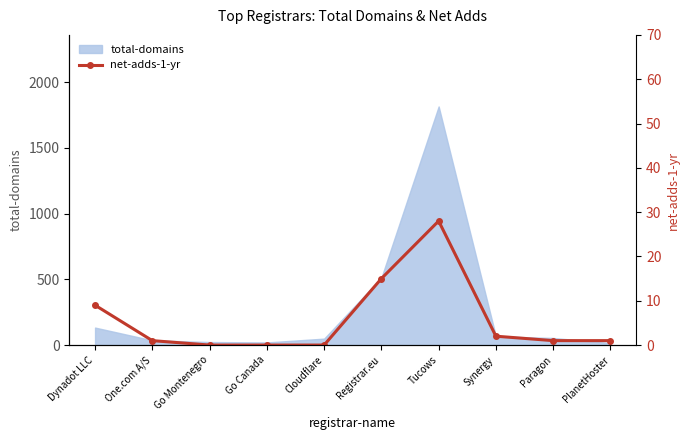

How many categories are shown in the chart?

10